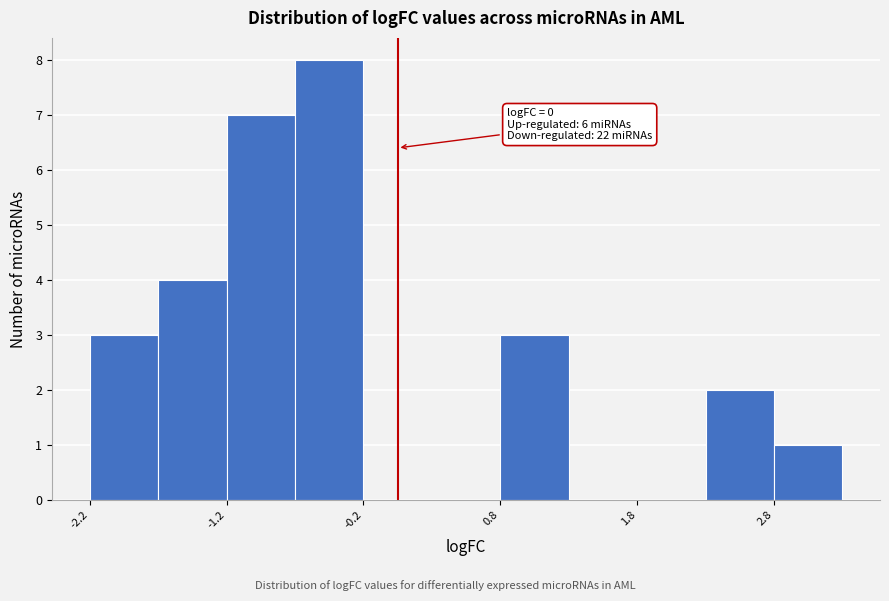

Which range on the x-axis has the tallest bar?

-0.75 to -0.25